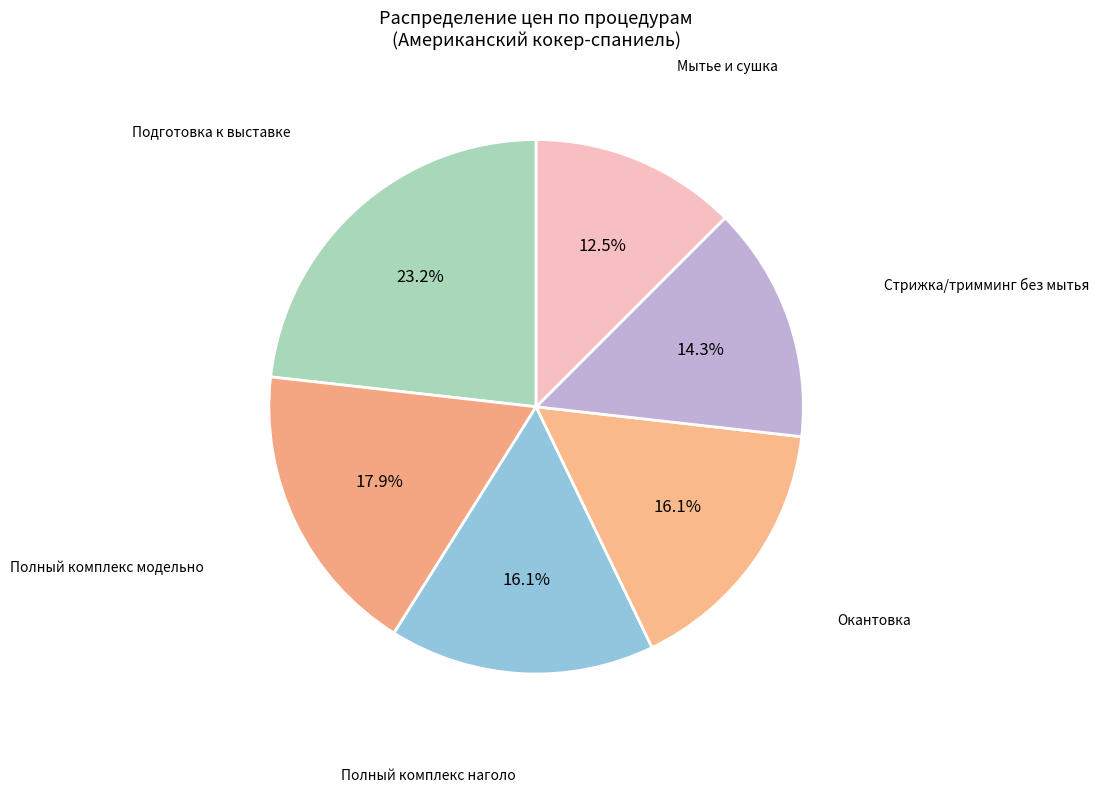

To the nearest percent, what is the difference between the largest and smallest slice percentages?

11%